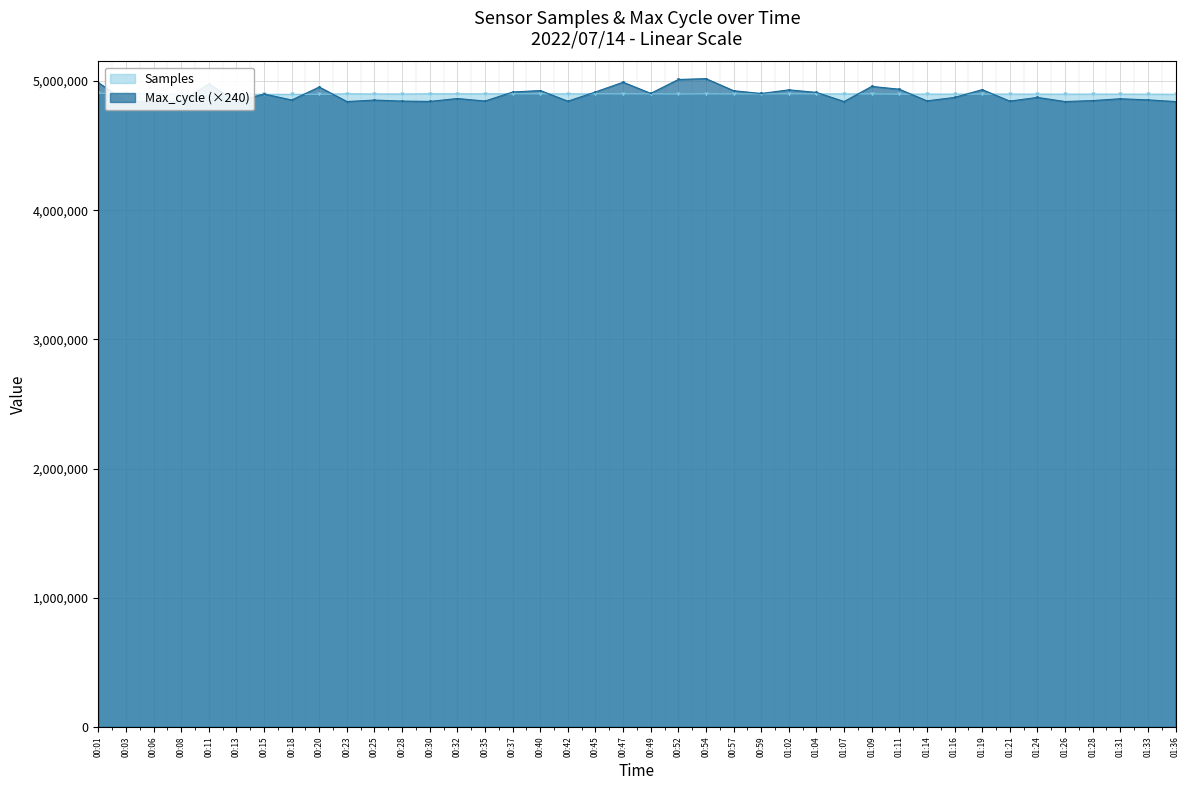

What is the approximate value of Samples at 01:16, to the nearest 100?

4899600